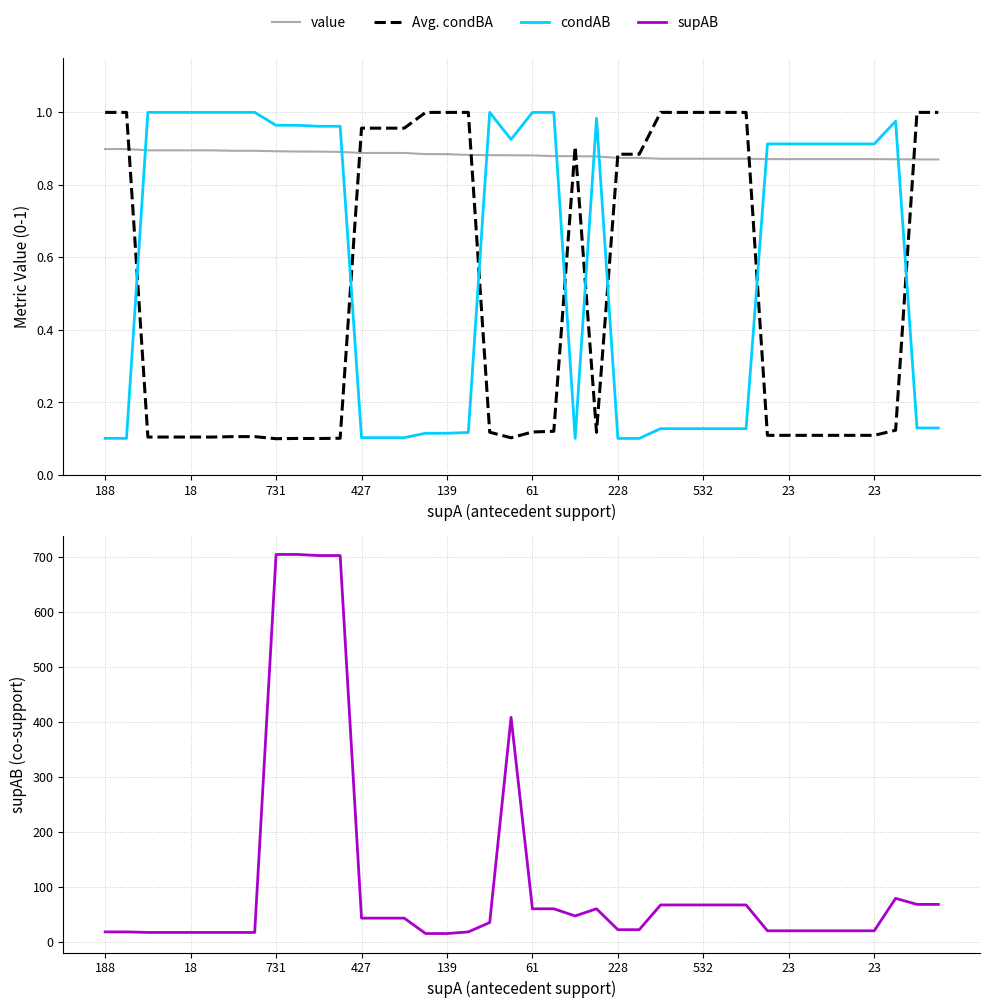

Rank the series by their maximum value, from highest to lowest.

supAB, Avg. condBA, condAB, value